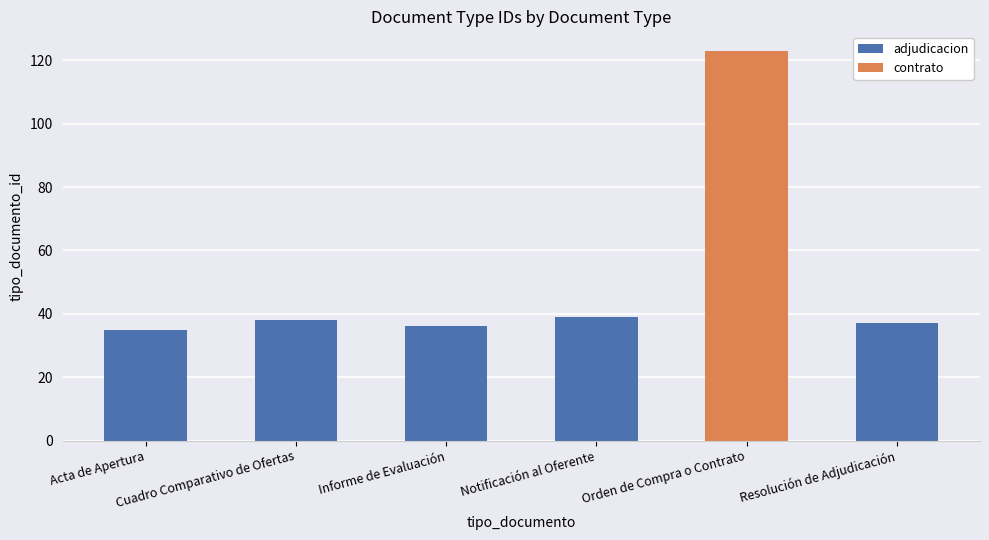

What are all the series names shown in the legend?

adjudicacion, contrato